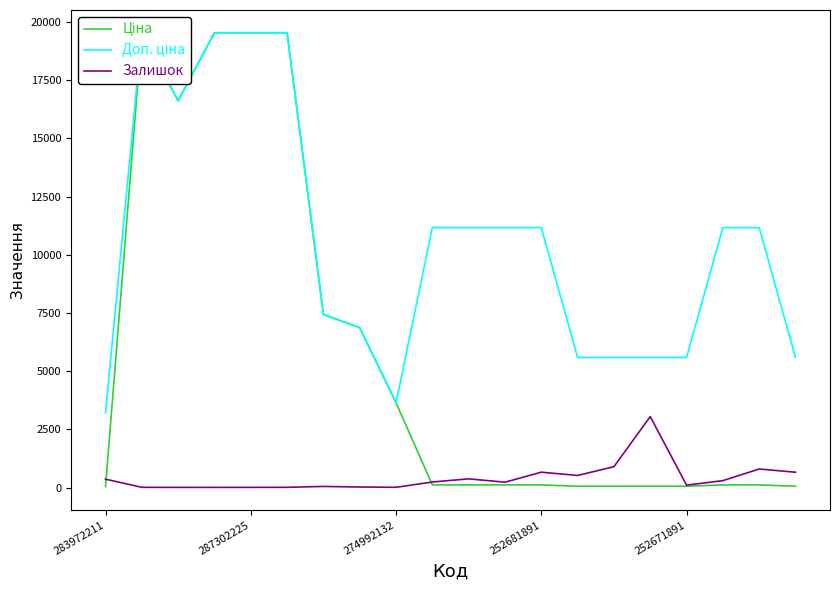

What is the minimum value shown in the chart?

5.0